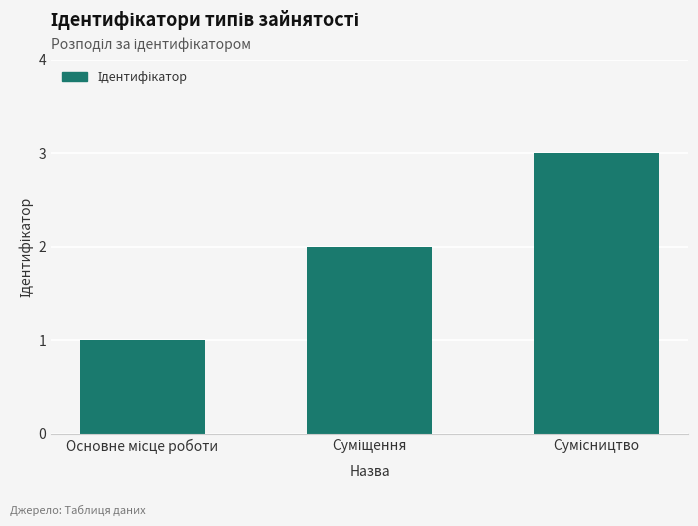

How many categories are shown in the chart?

3